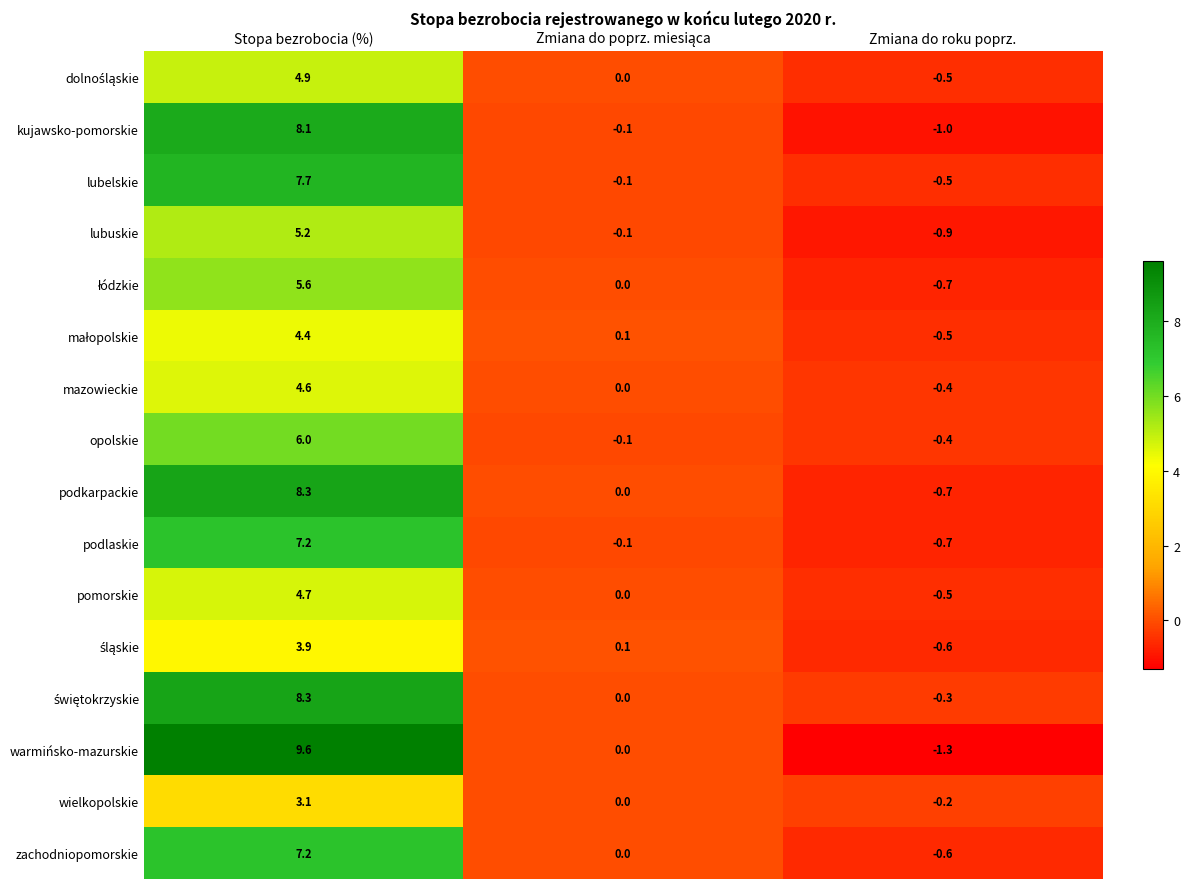

Which category has the lowest value in the opolskie series?

Zmiana do roku poprz.